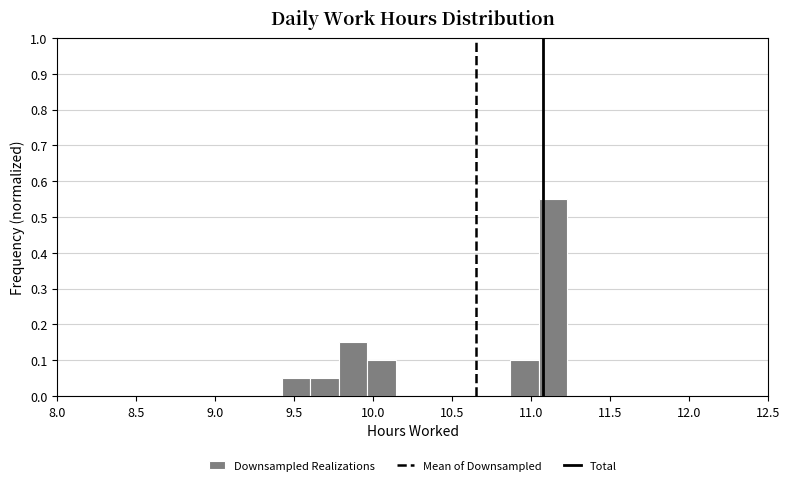

Around what value on the x-axis is the tallest bar? Give the approximate position of its centre, as read against the axis.

11.15